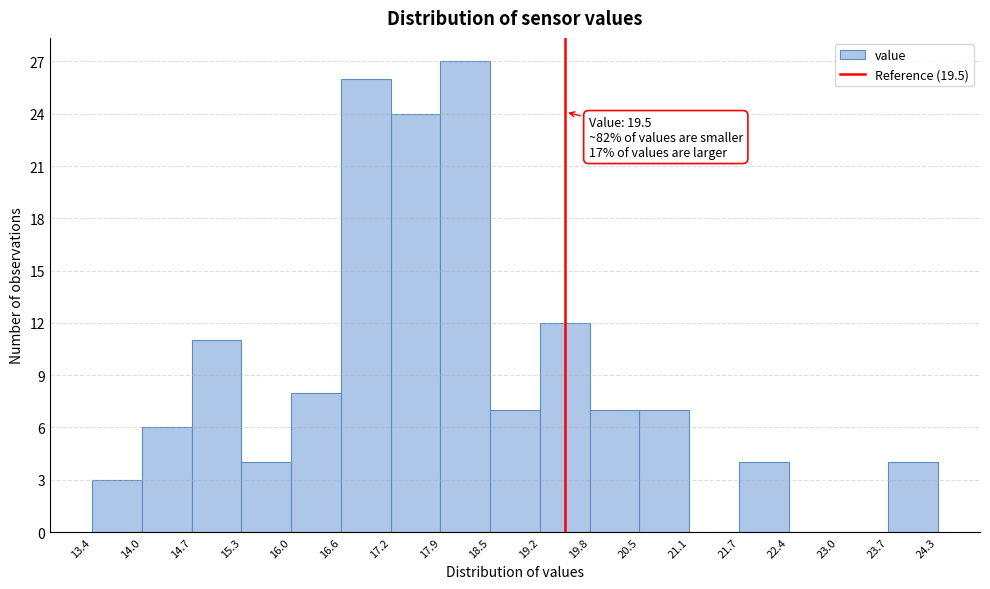

Over which range of the x-axis is the bar tallest?

17.9 to 18.5